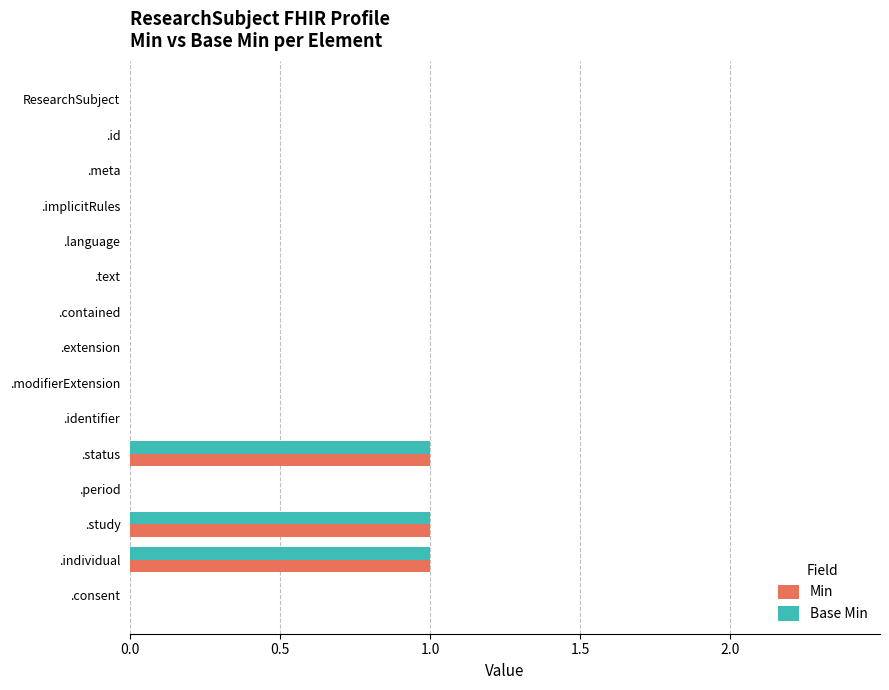

The value of Min at .text is 0. True or false?

True